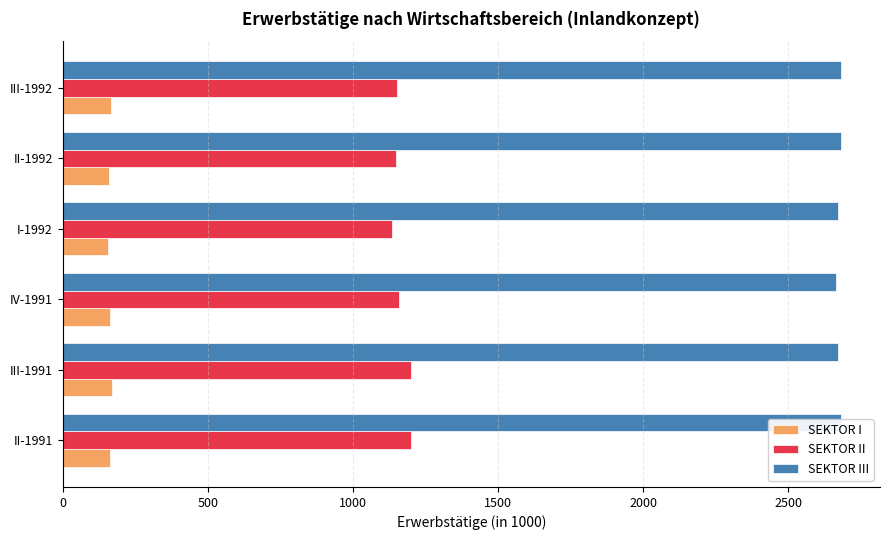

Is it true that SEKTOR II equals 677.2 at II-1992?

False